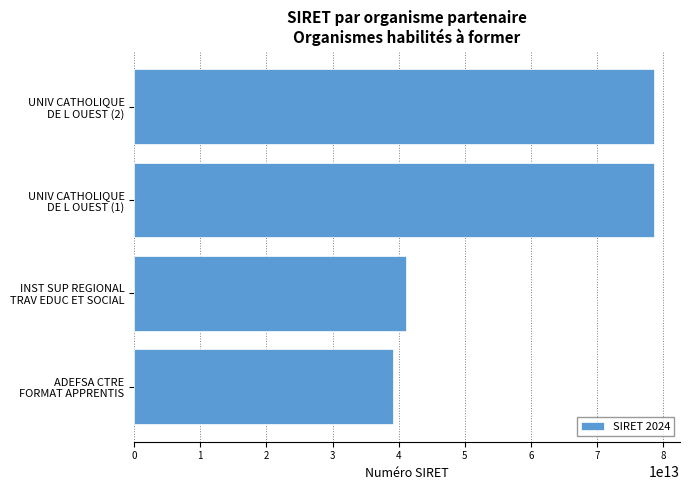

What is the difference between the maximum and minimum values?

39522171899990